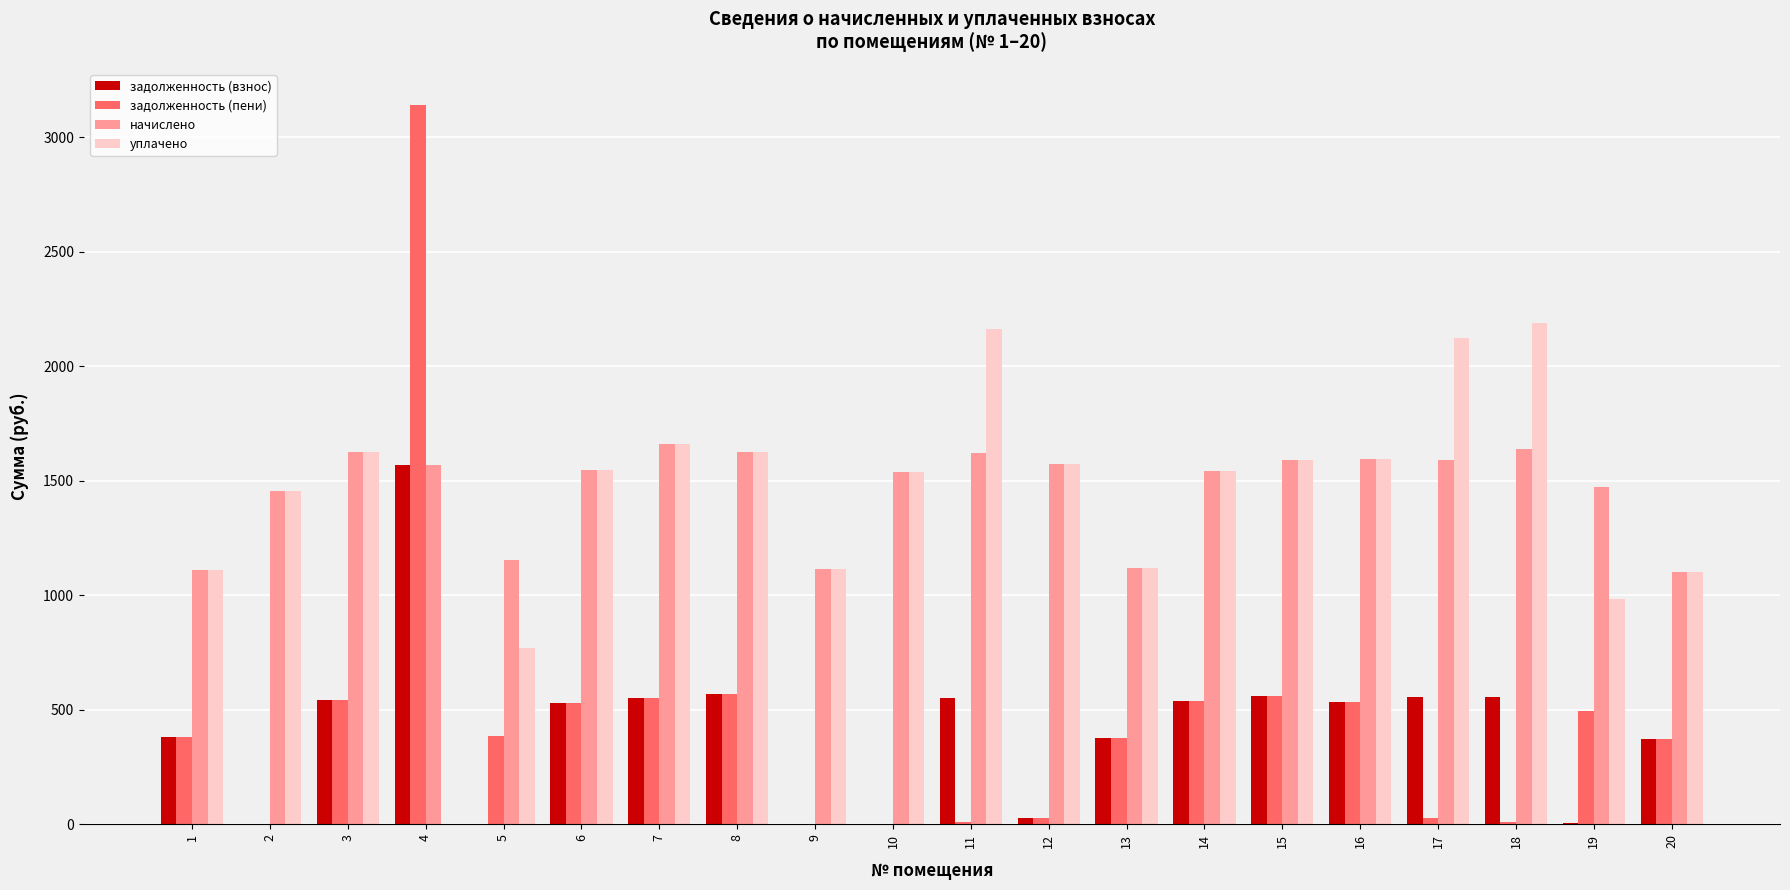

At which label does начислено first exceed 1570?

3